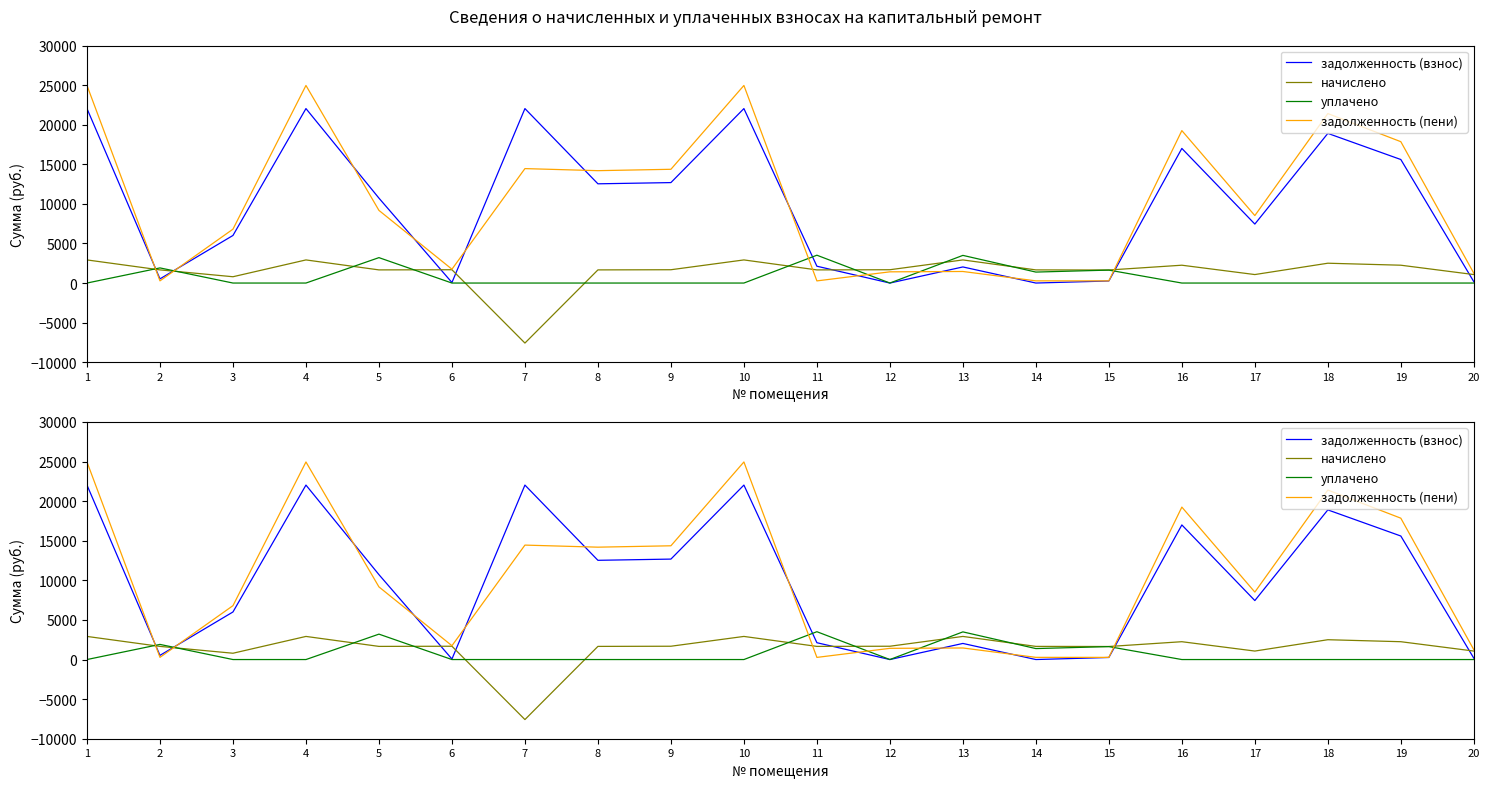

The задолженность (пени) series shows 20514.7 at 7. True or false?

False